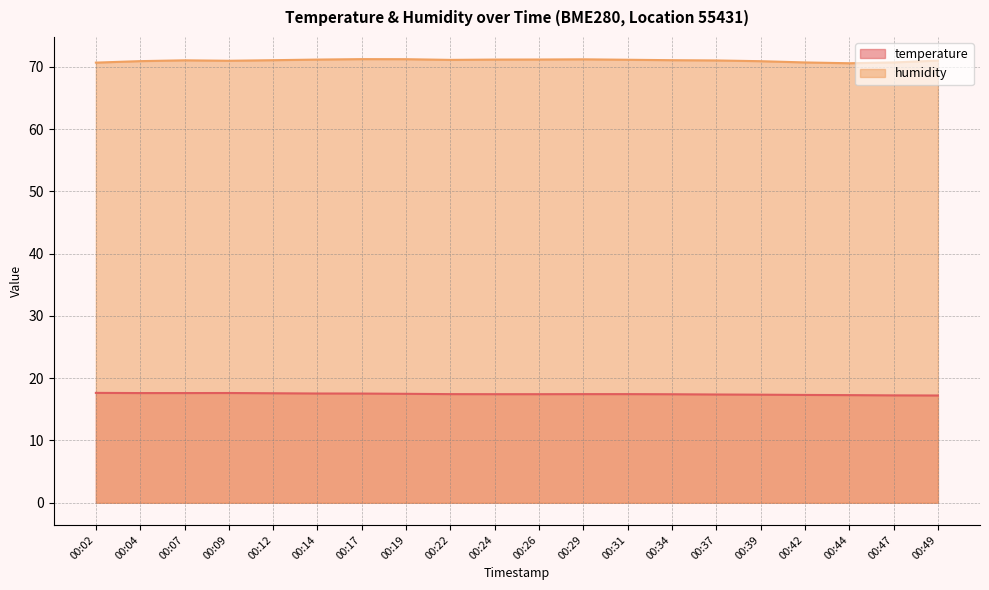

At which category does humidity reach its first local valley?

00:09